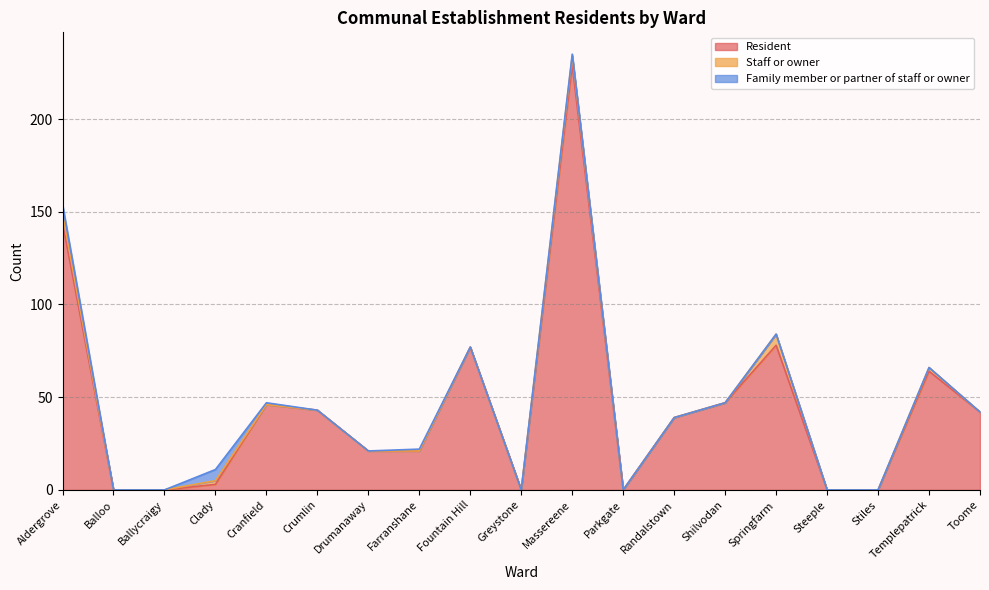

What is the sum of all Family member or partner of staff or owner values?

14